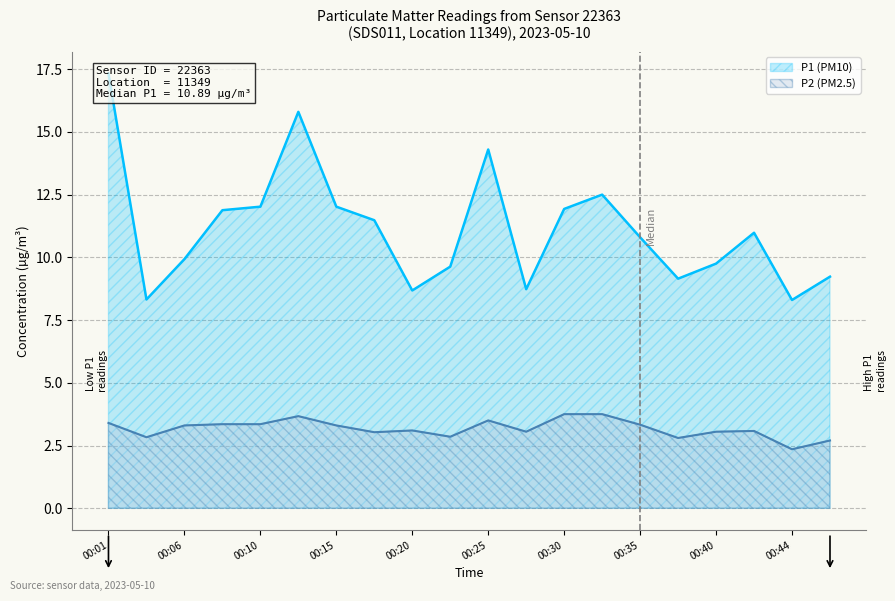

Reading right to left, transcribe all the data shown in this chart.

P1: 00:47=9.2	00:44=8.3	00:42=11.0	00:40=9.8	00:37=9.2	00:35=10.8	00:32=12.5	00:30=11.9	00:27=8.7	00:25=14.3	00:23=9.6	00:20=8.7	00:18=11.5	00:15=12.0	00:13=15.8	00:10=12.0	00:08=11.9	00:06=9.9	00:03=8.3	00:01=17.3
P2: 00:47=2.7	00:44=2.4	00:42=3.1	00:40=3.0	00:37=2.8	00:35=3.3	00:32=3.8	00:30=3.8	00:27=3.0	00:25=3.5	00:23=2.9	00:20=3.1	00:18=3.0	00:15=3.3	00:13=3.7	00:10=3.4	00:08=3.4	00:06=3.3	00:03=2.8	00:01=3.4